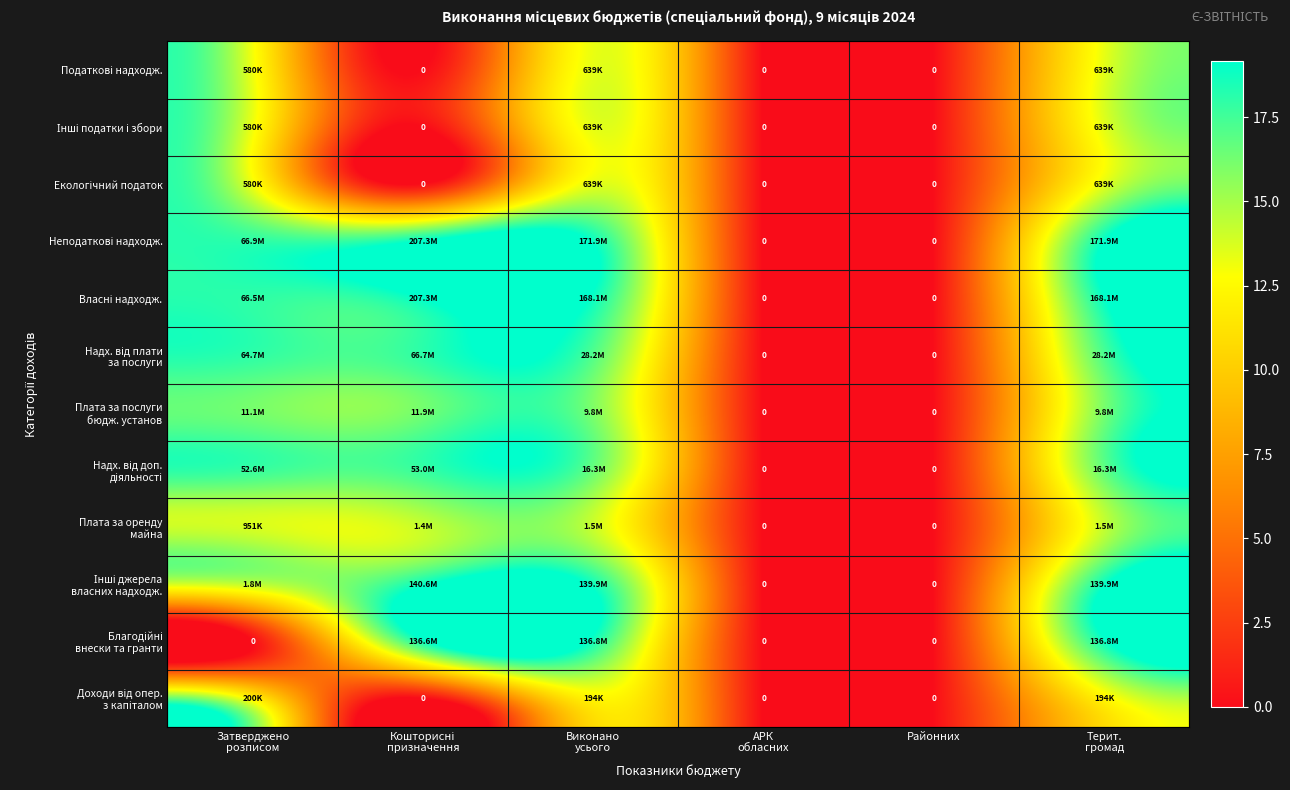

Which category has the highest value in the Надх. від плати за послуги series?

Кошторисні призначення